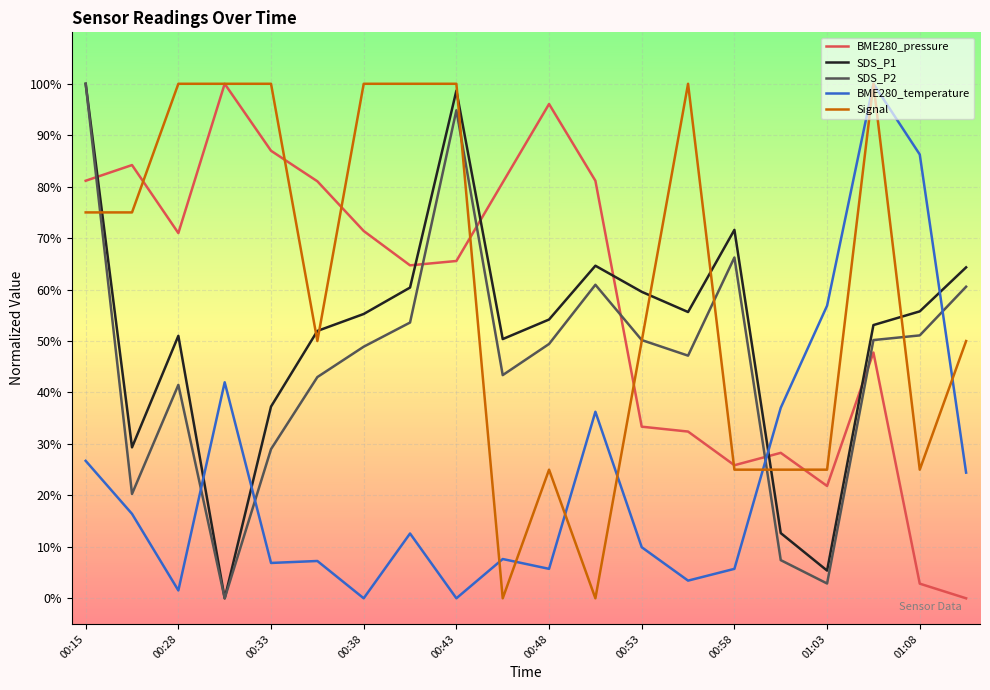

True or false: Signal and SDS_P1 cross at least once.

True